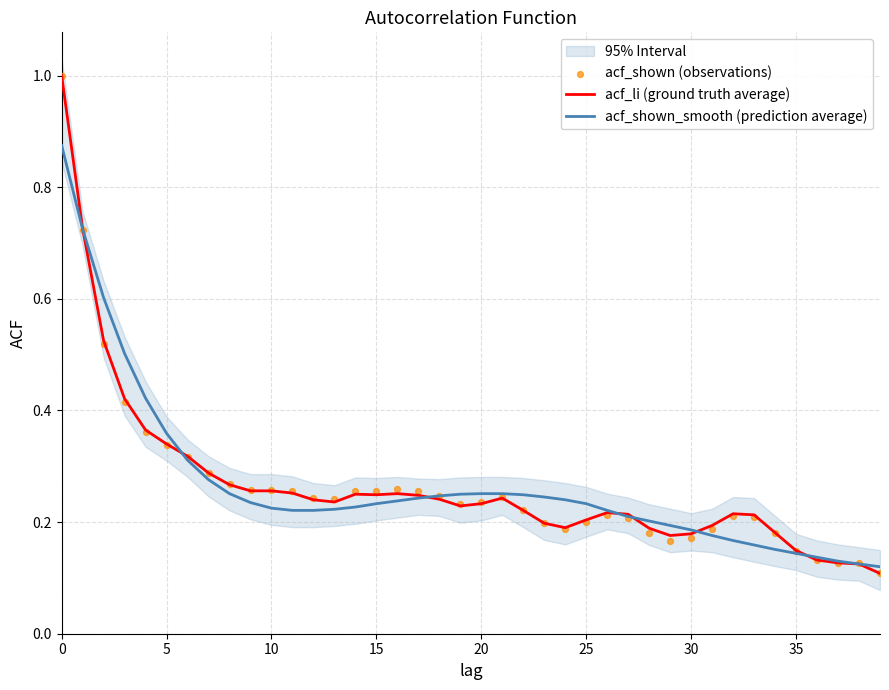

Which series has the widest spread of Y values?

acf_li (ground truth average)